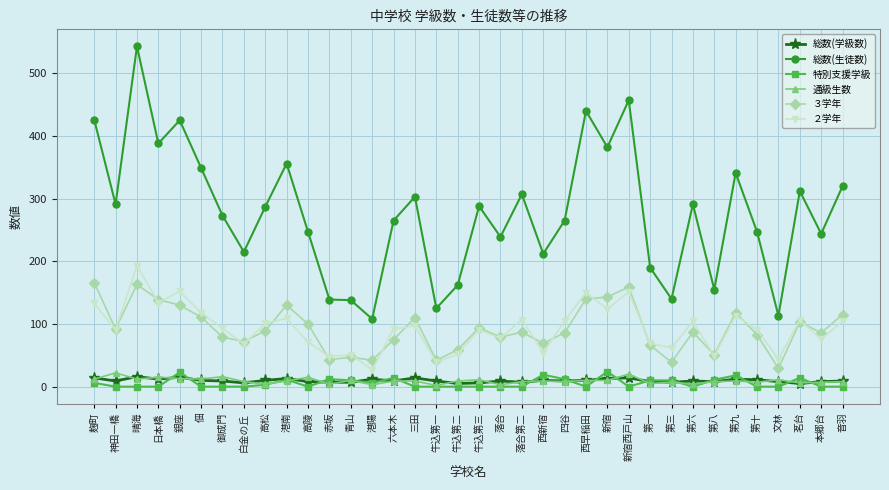

Where is the first local minimum for 総数(生徒数)?

神田一橋